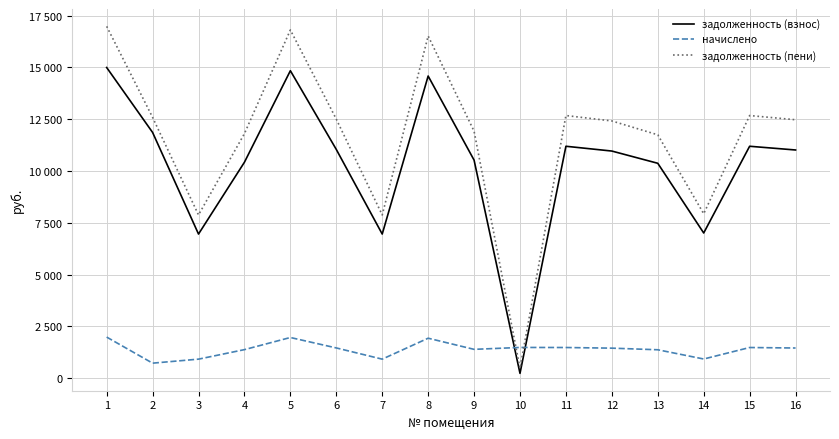

What are all the series names shown in the legend?

задолженность (взнос), начислено, задолженность (пени)